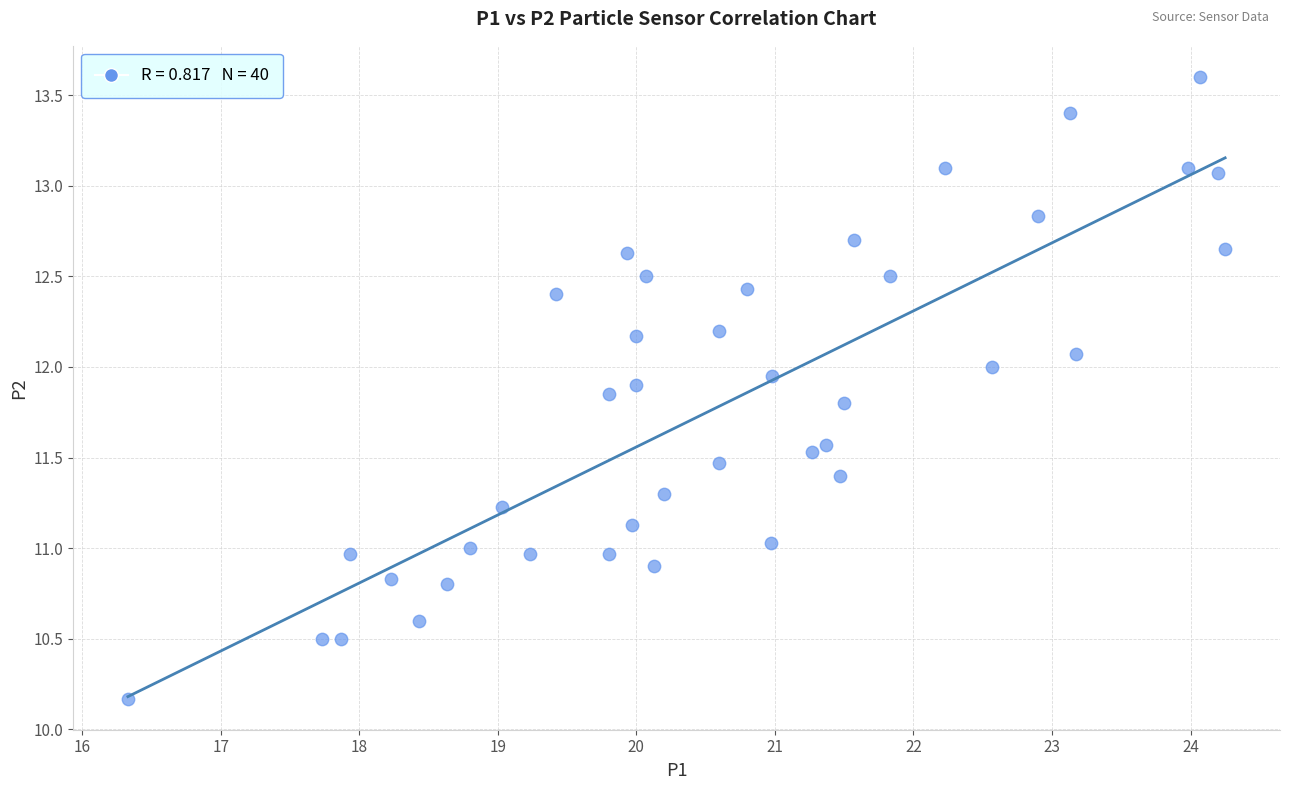

What is the range of X values (max minus min)?

7.9